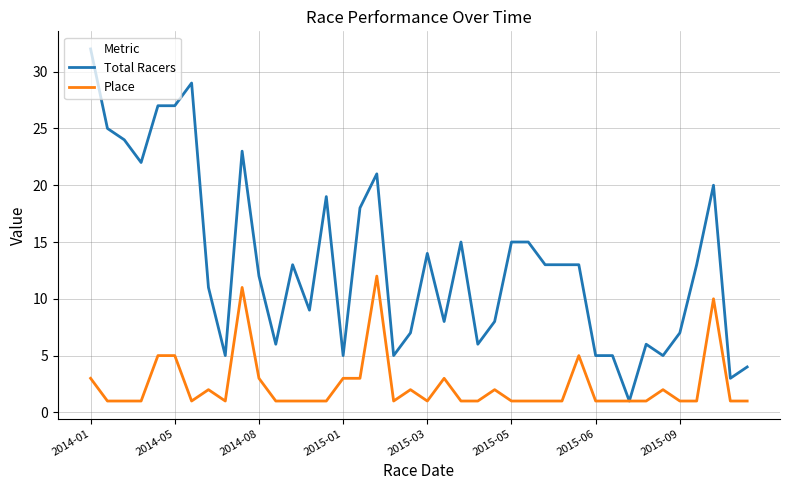

Which series has the widest spread of values?

Total Racers